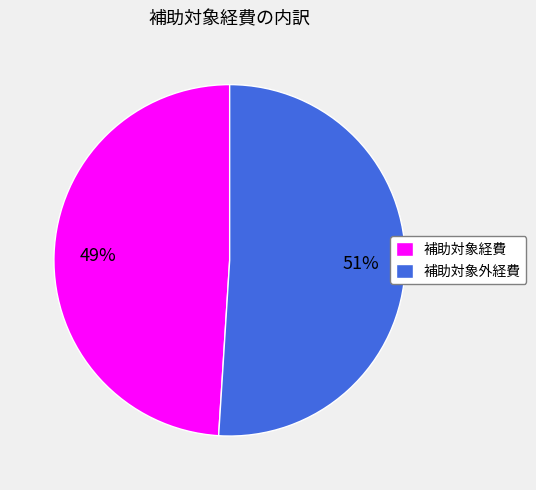

Rank the categories by value from highest to lowest.

補助対象外経費, 補助対象経費